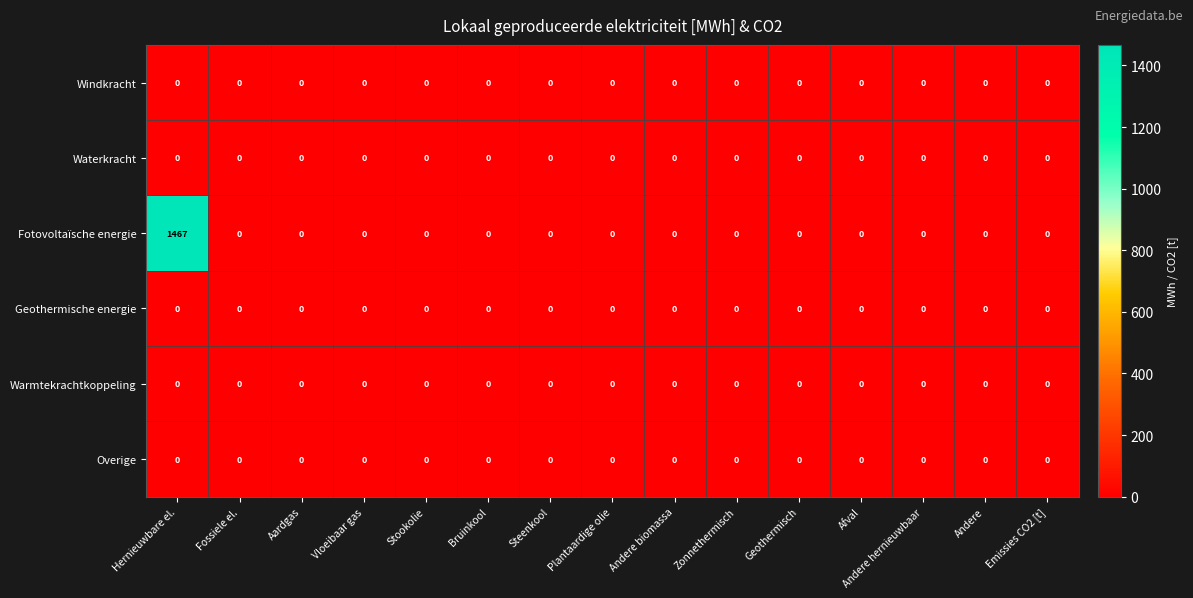

Which series has the largest total across all categories?

Fotovoltaïsche energie